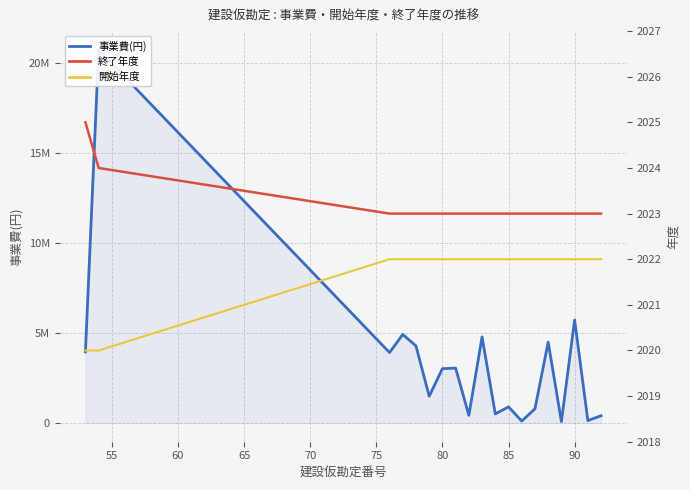

What is the maximum value shown in the chart?

20761851